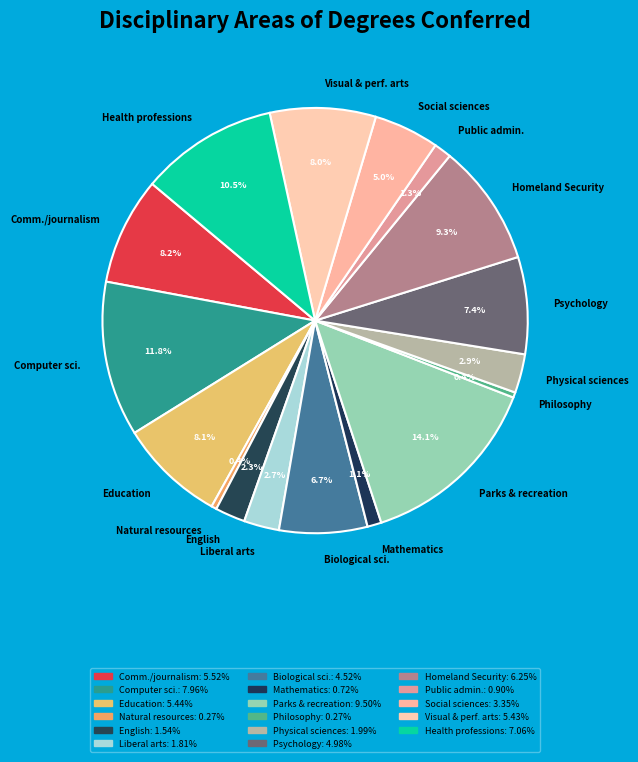

To the nearest percent, what is the average slice percentage?

6%